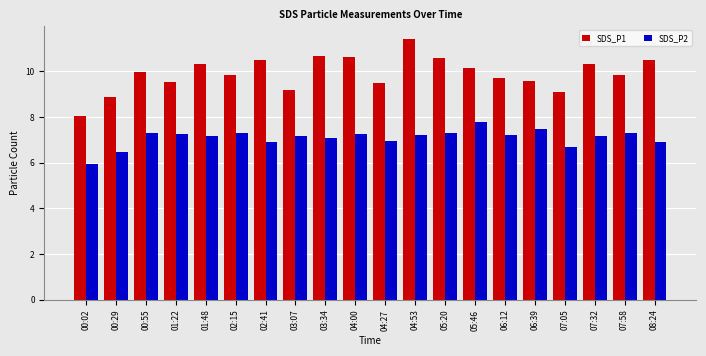

What is the label of the 20th bar from the right?

00:02